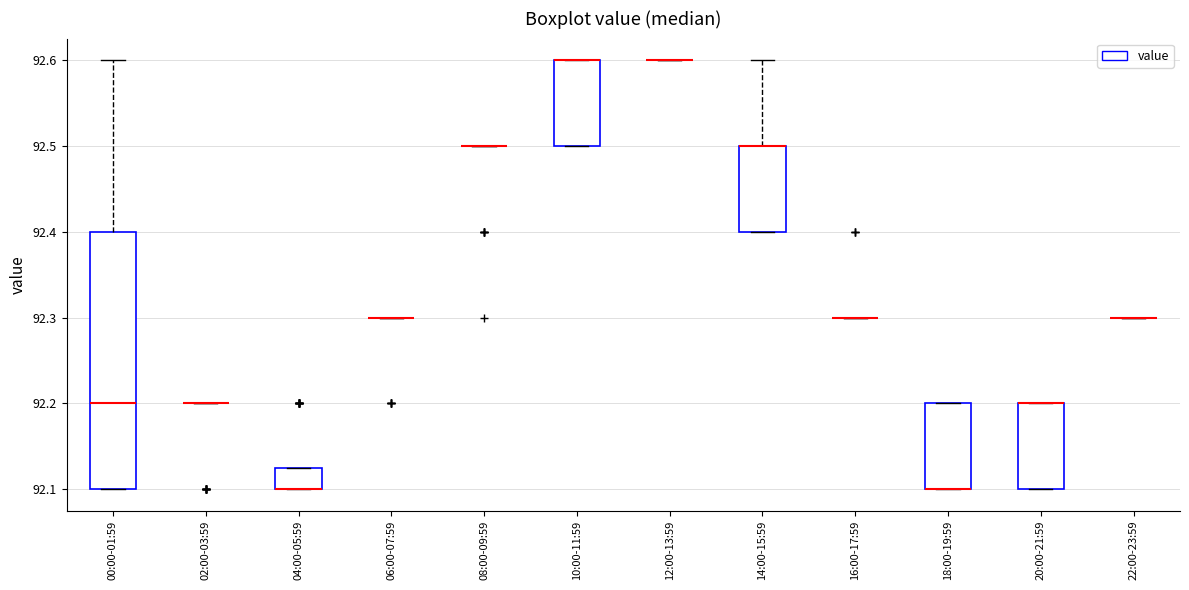

Comparing the boxes themselves (not the whiskers), which one is the tallest?

00:00-01:59